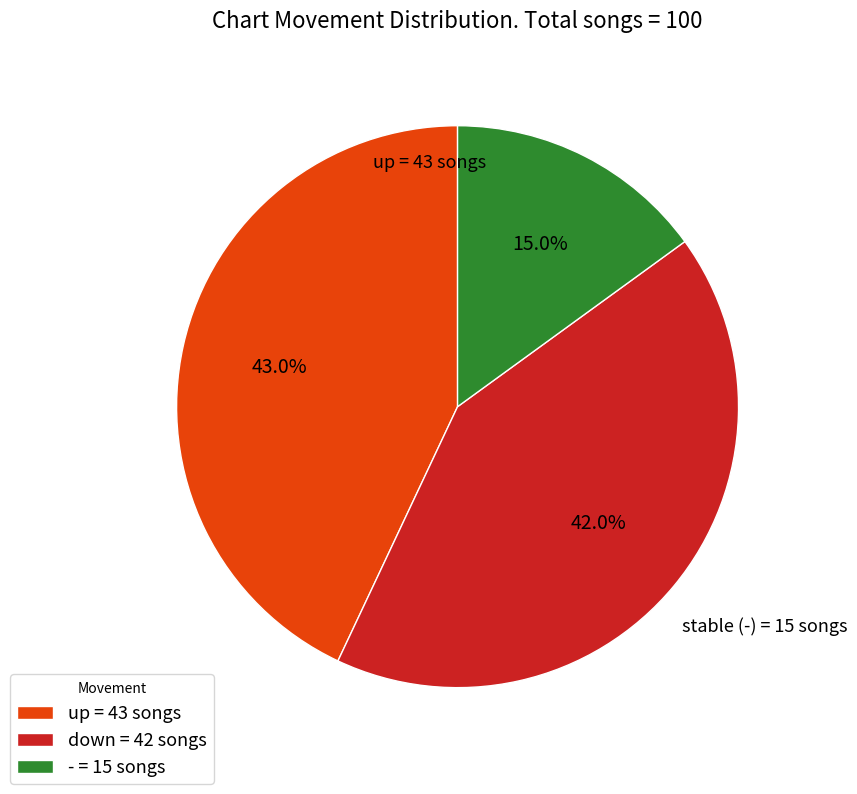

The - slice represents 1% of the pie. True or false?

False